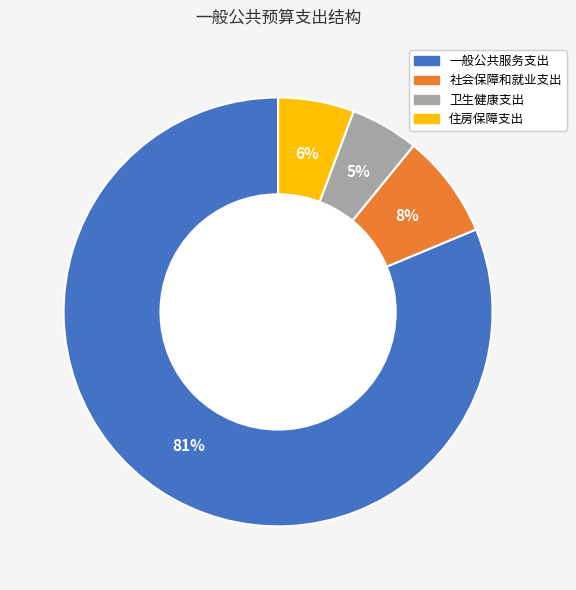

Which slice is the largest?

一般公共服务支出